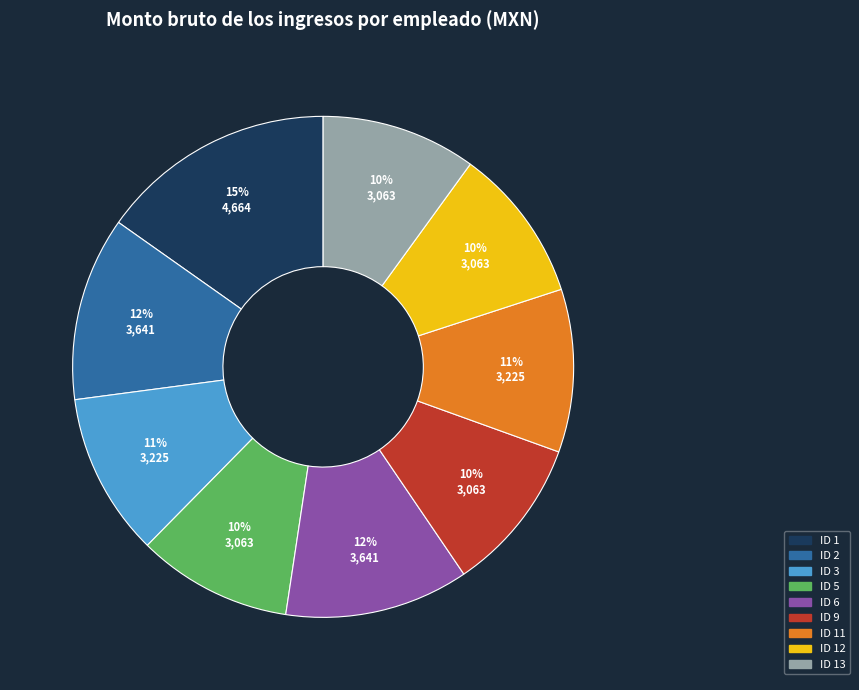

Is there a majority slice in this chart?

No